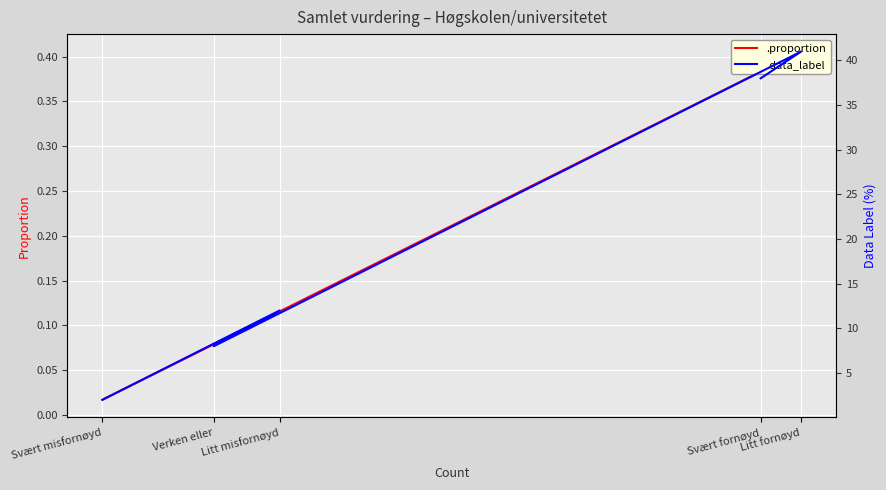

At which label does .proportion reach its minimum?

Svært misfornøyd